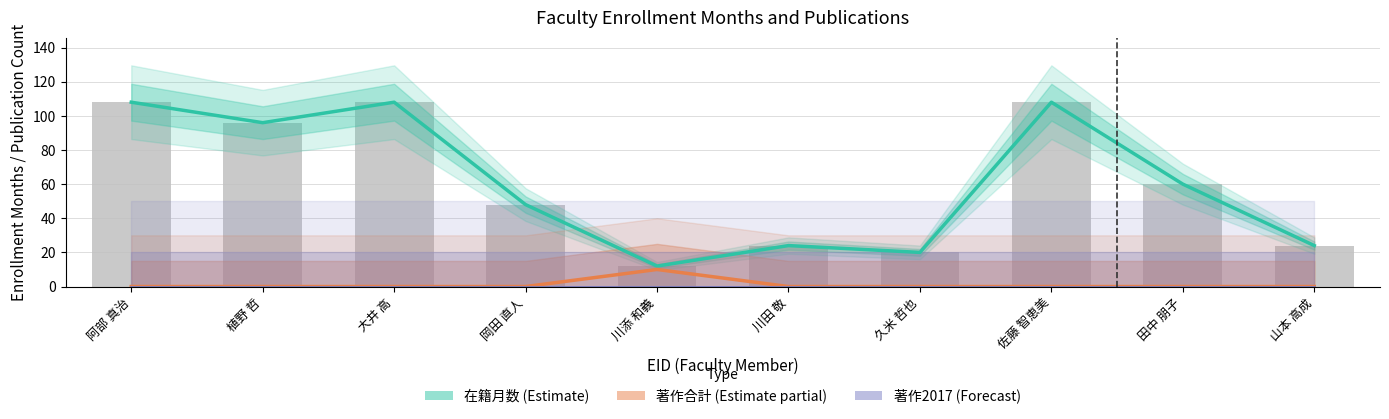

What is the total value across all series at 阿部 真治?

216